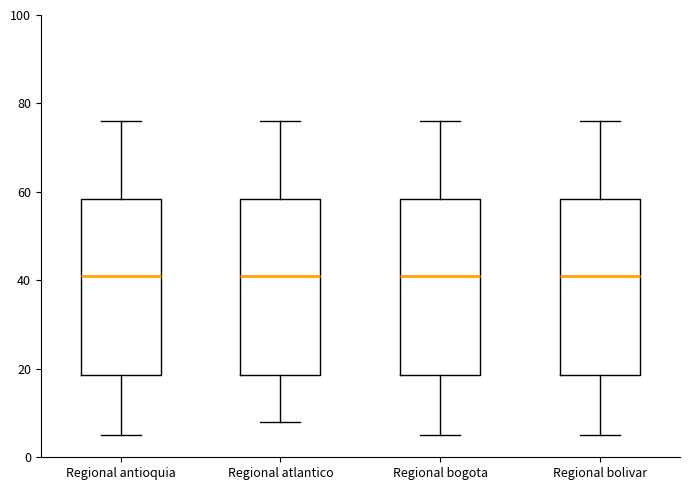

Reading left to right, transcribe this box plot: for each box, give where its median line is, the range the box spans, and where its two whiskers end, as read against the y-axis. The values are not printed on the chart, so give them approximately, as read against the axis.

Regional antioquia: median 42, box 18 to 58, whiskers 6 to 76
Regional atlantico: median 42, box 18 to 58, whiskers 8 to 76
Regional bogota: median 42, box 18 to 58, whiskers 6 to 76
Regional bolivar: median 42, box 18 to 58, whiskers 6 to 76